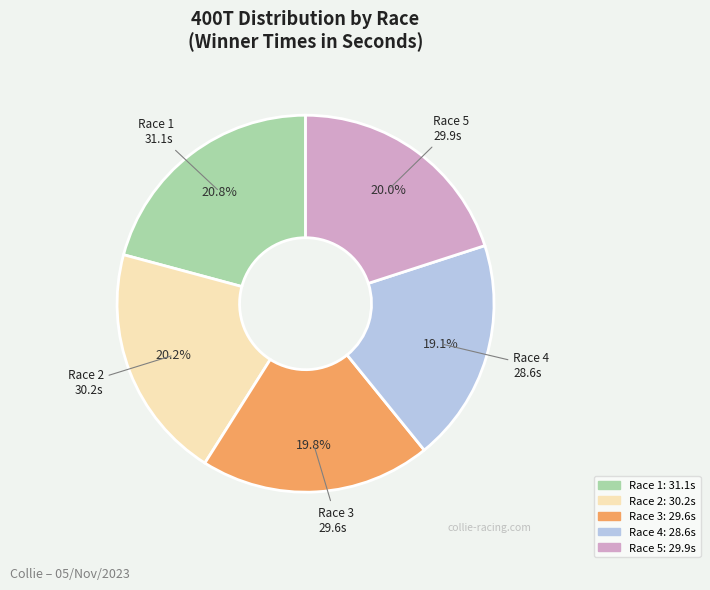

How many segments does this pie chart have?

5